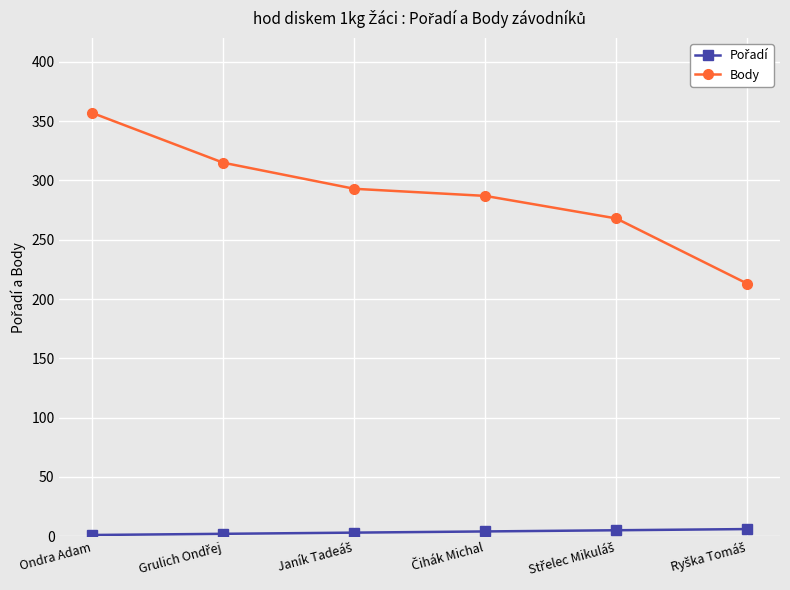

True or false: Body has more than 1 points higher than both neighbors.

False